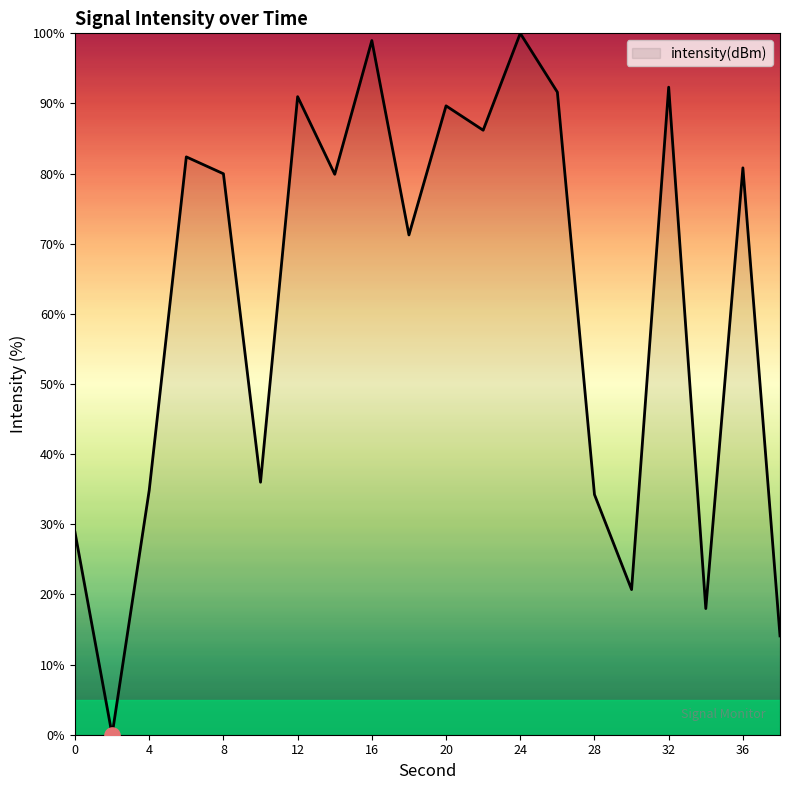

What is the difference between the maximum and minimum values?

100.0